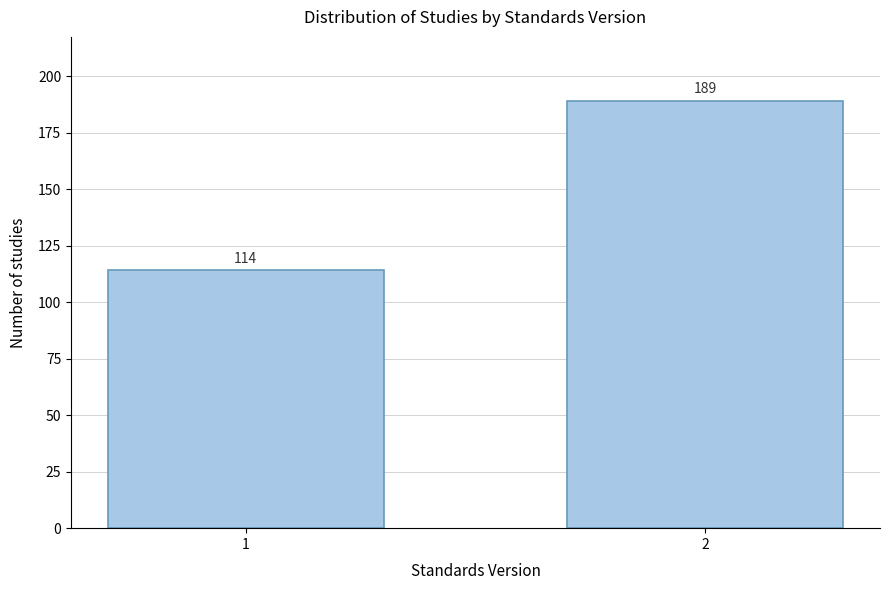

Reading left to right, transcribe all the data shown in this chart.

114	189